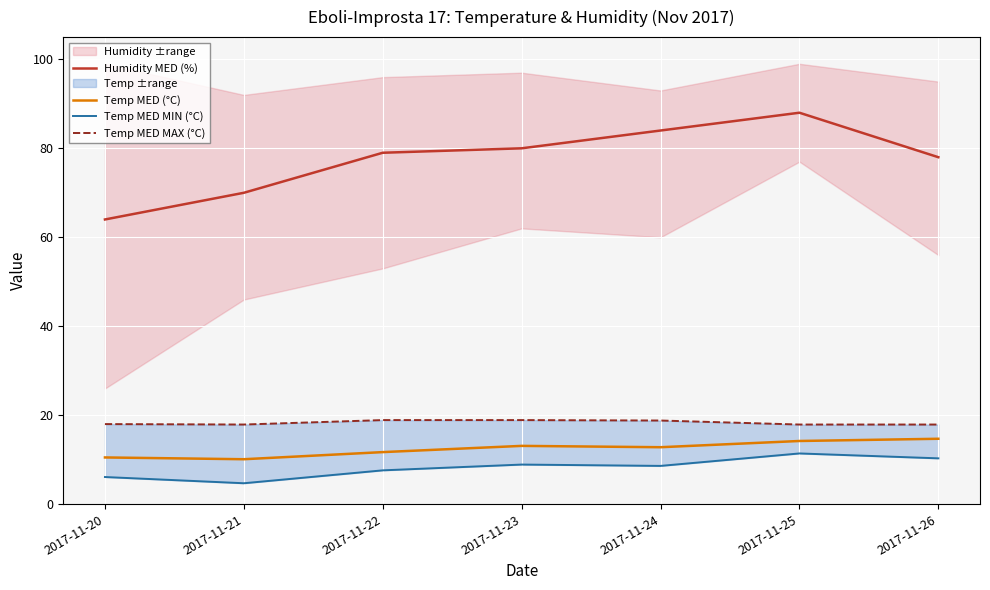

What value does the Temp MED MAX (°C) series have at 2017-11-25?

17.9